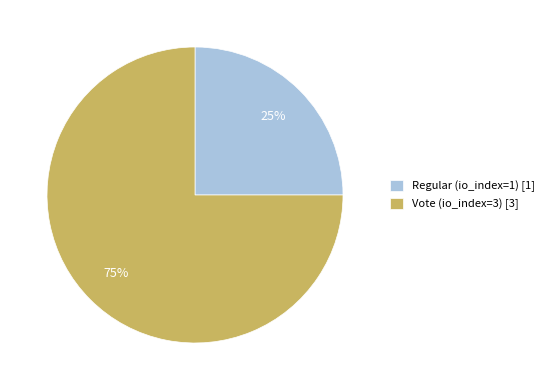

To the nearest percent, what portion does Vote (io_index=3) represent?

75%